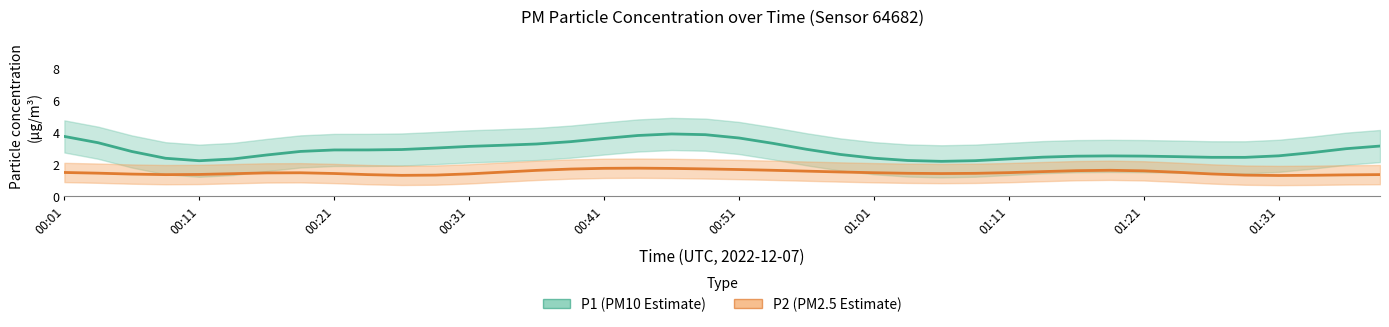

True or false: P2 (PM2.5) trend and P1 (PM10) trend cross at least once.

False